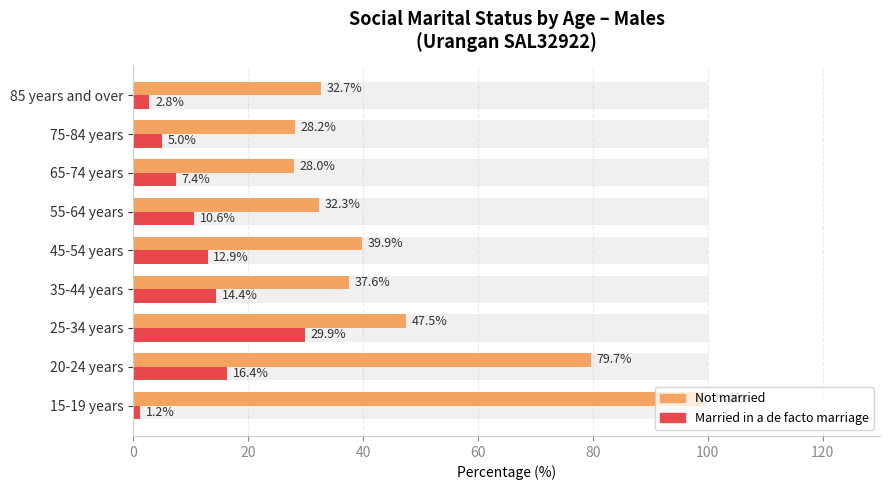

What are all the series names shown in the legend?

Not married, Married in a de facto marriage